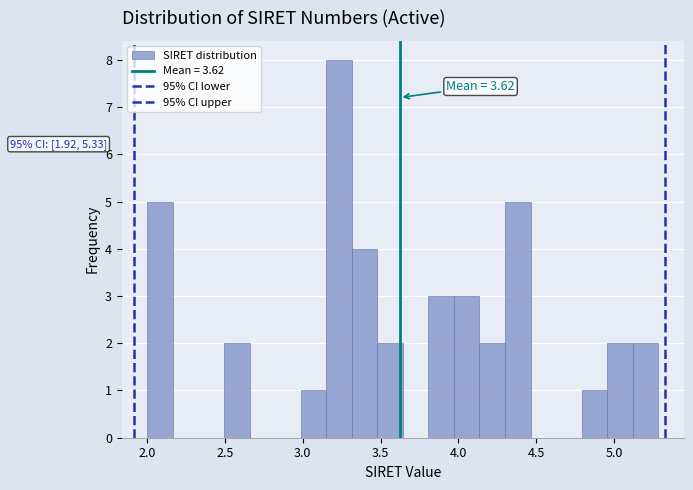

Read against the x-axis, roughly where is the centre of the tallest bar?

3.25